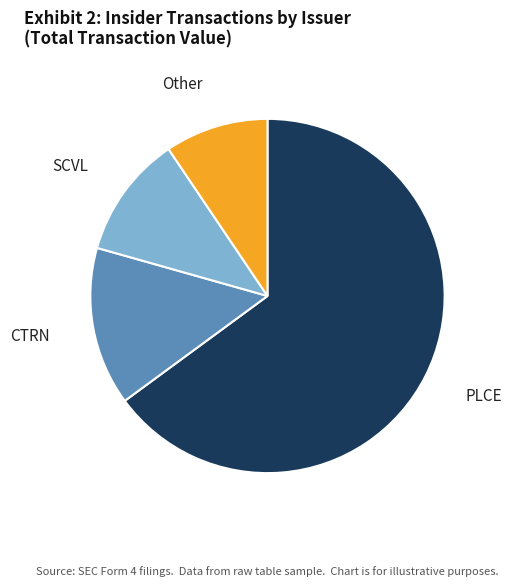

Does any single category account for the majority?

Yes